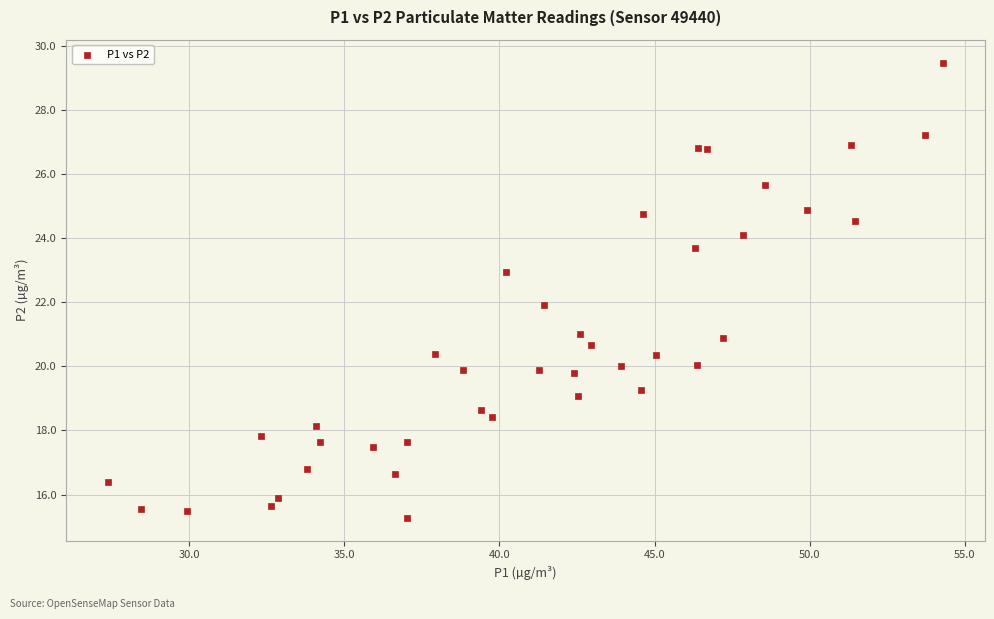

What is the range of Y values (max minus min)?

14.2